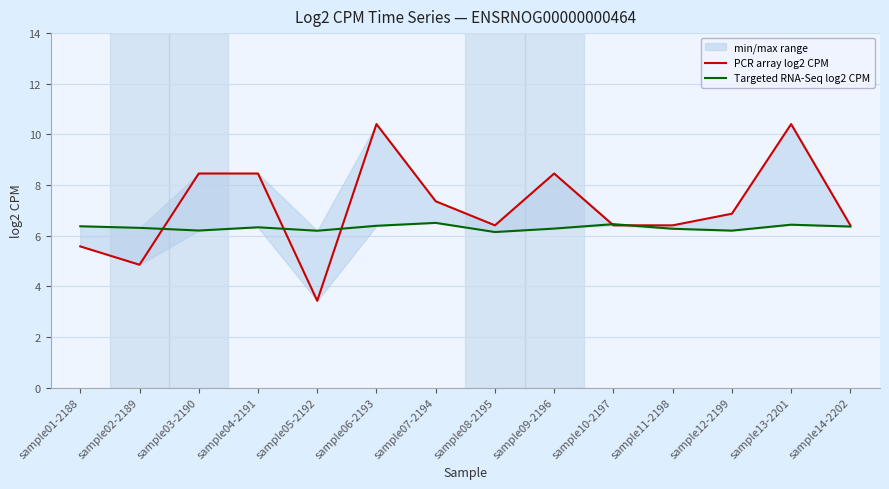

What is the sum of all Targeted RNA-Seq log2 CPM values?

88.5